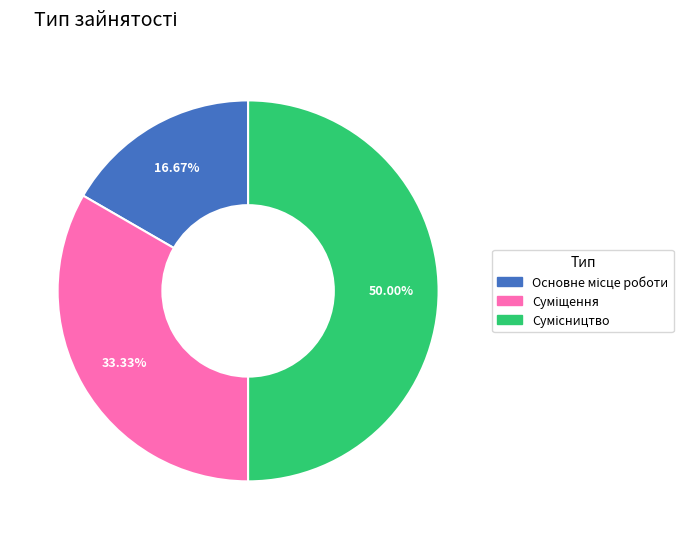

How many segments does this pie chart have?

3